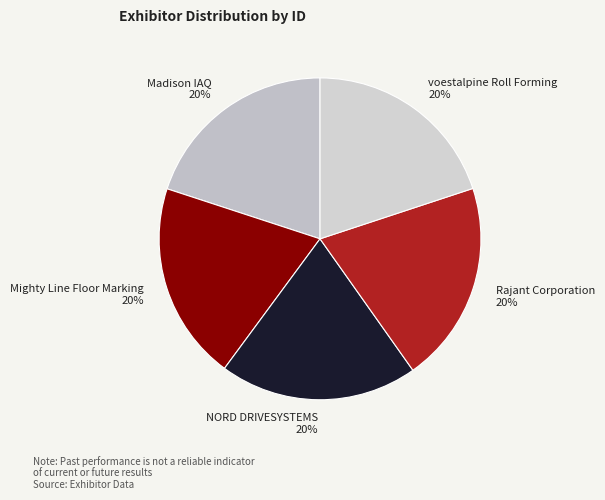

The voestalpine Roll Forming slice represents 20% of the pie. True or false?

True